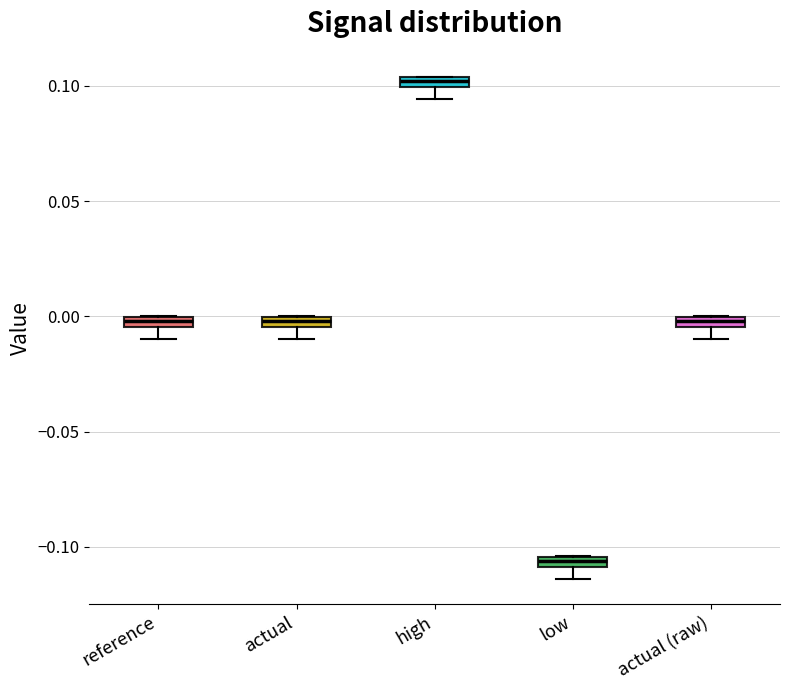

Which box's median line is the highest?

high